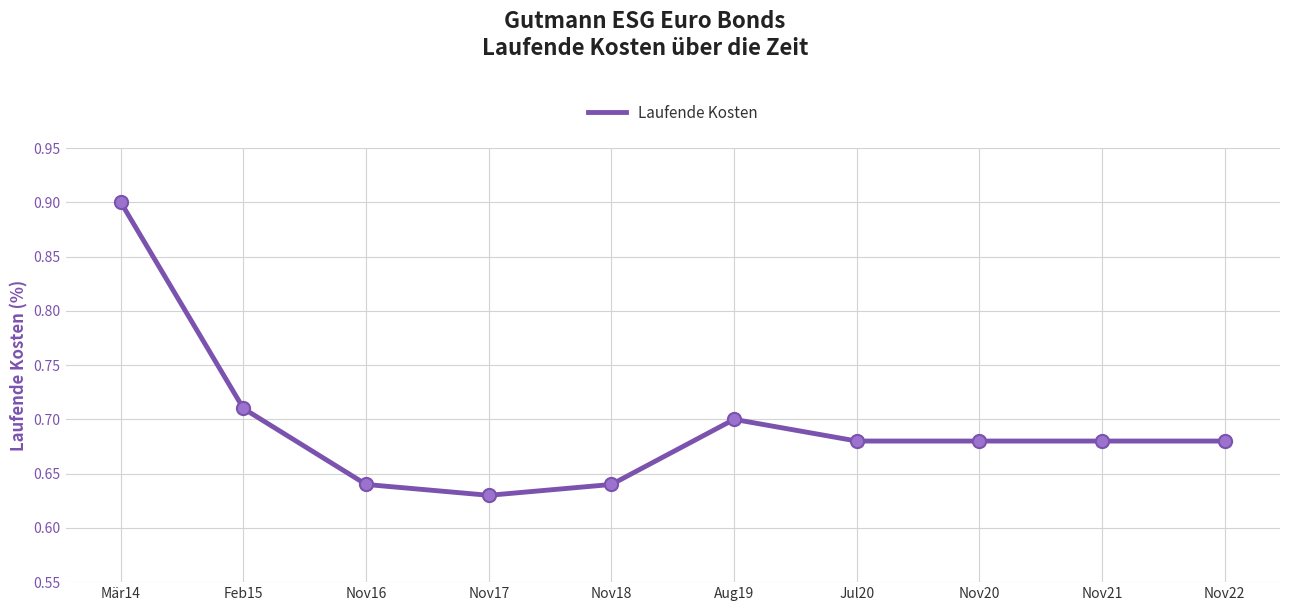

Between Nov22 and Aug19, which is larger?

Aug19